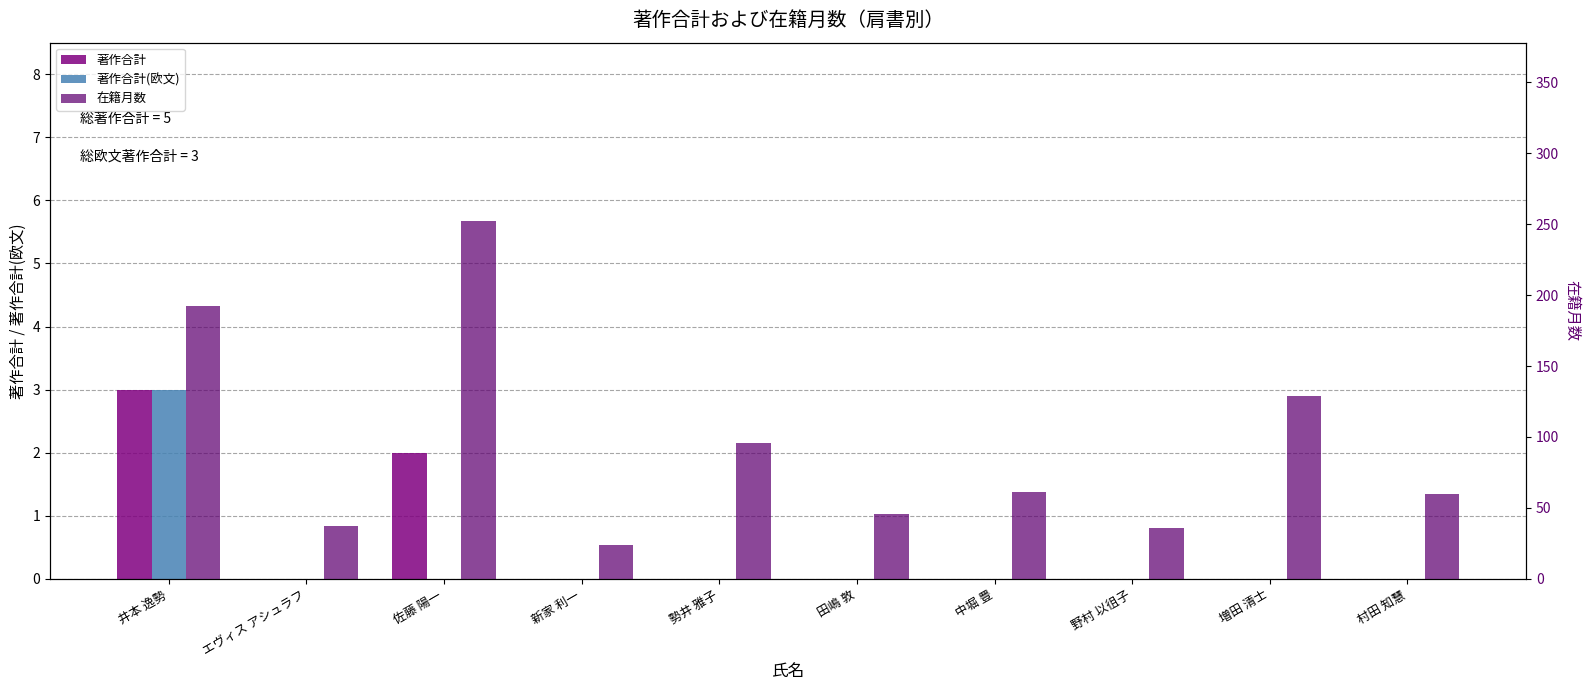

What is the maximum value shown in the chart?

252